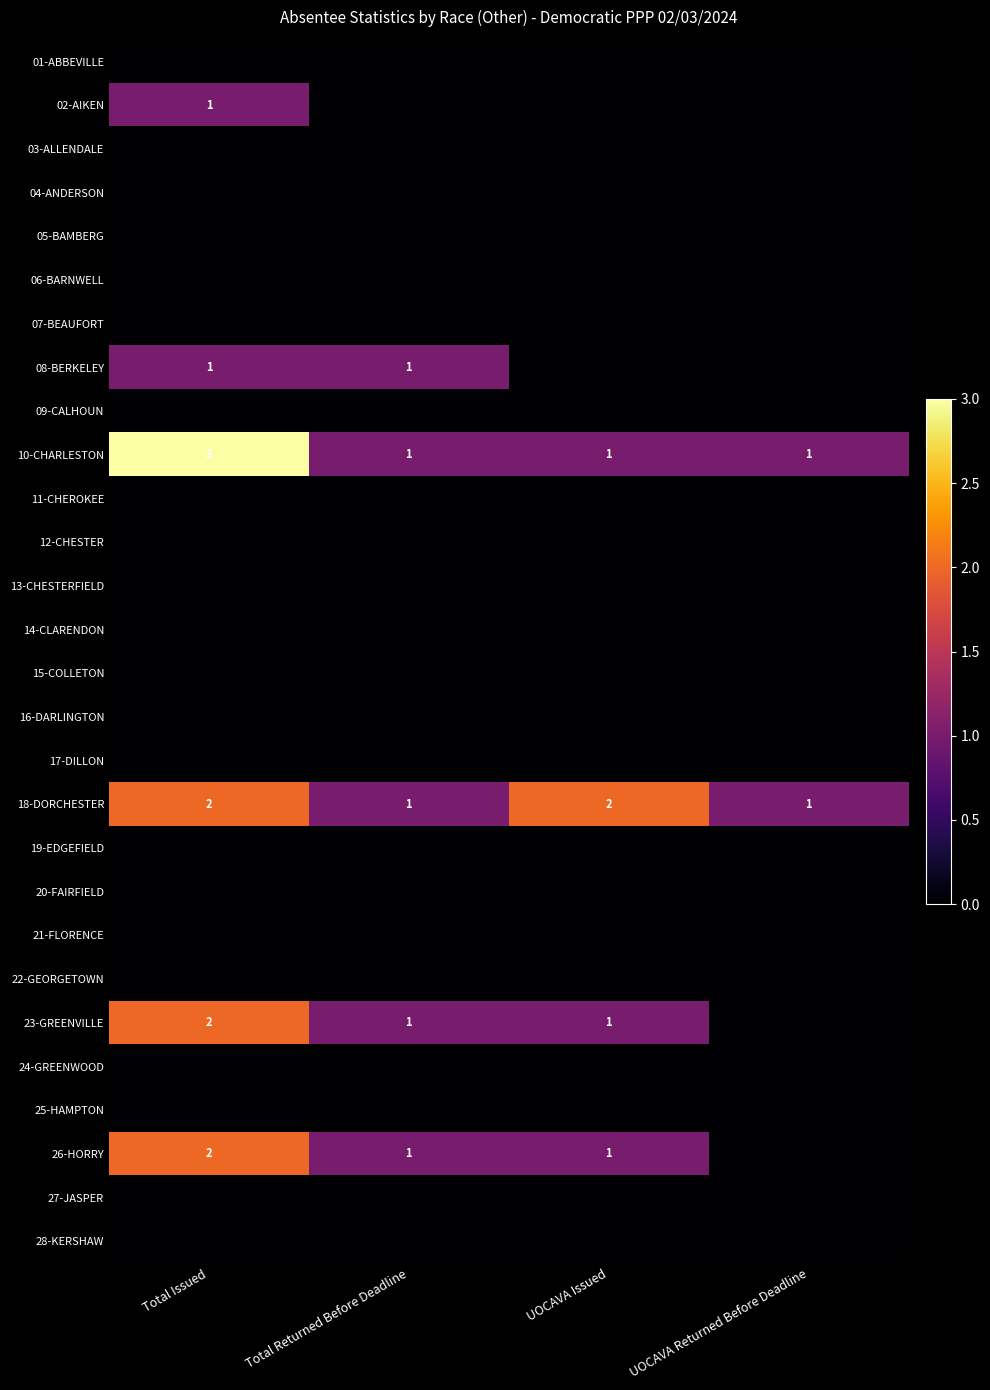

At which category is the sum across all series the highest?

Total Issued